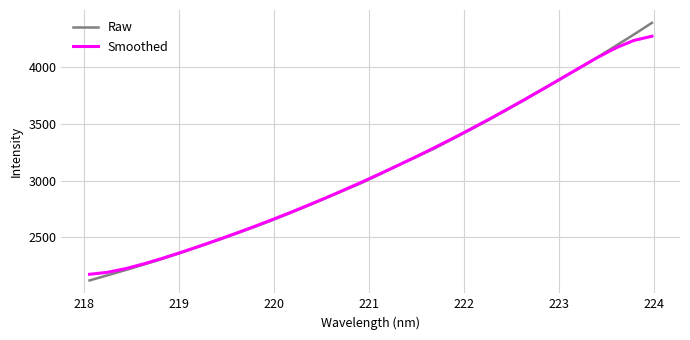

Rank the series by their maximum value, from highest to lowest.

Raw, Smoothed